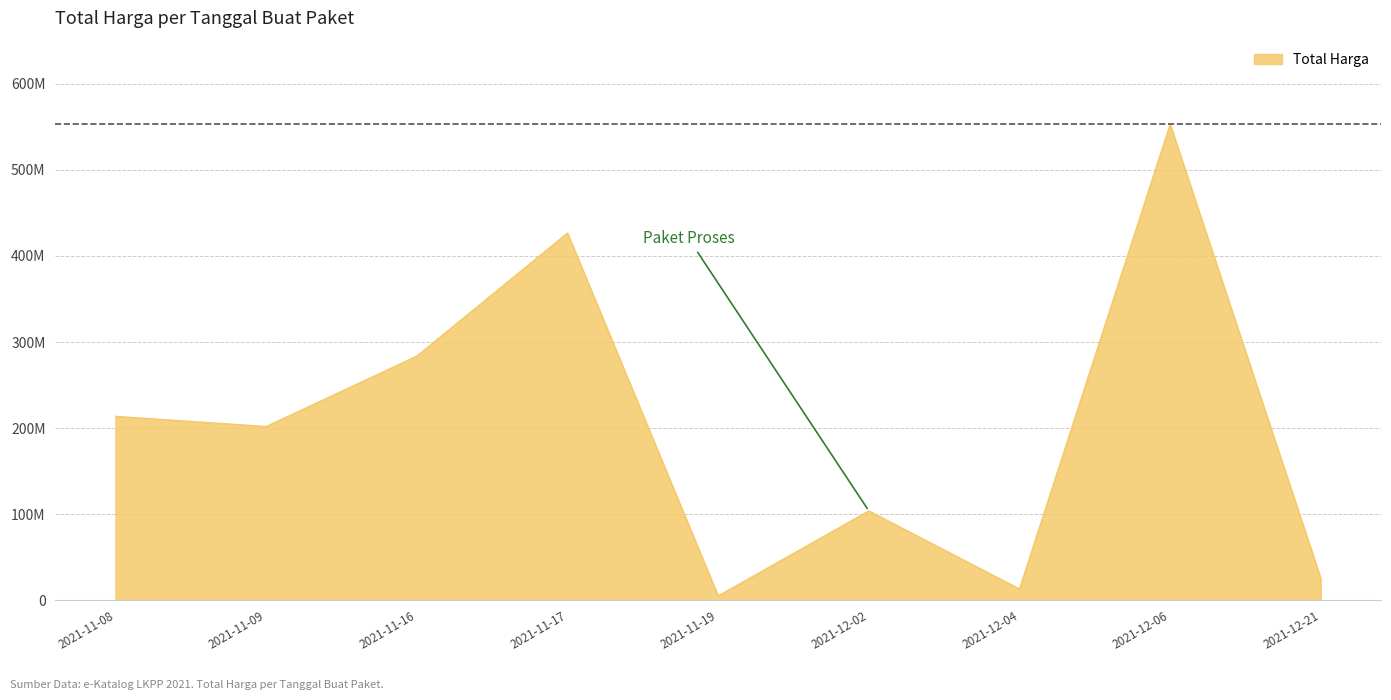

Does the chart have visible grid lines?

Yes